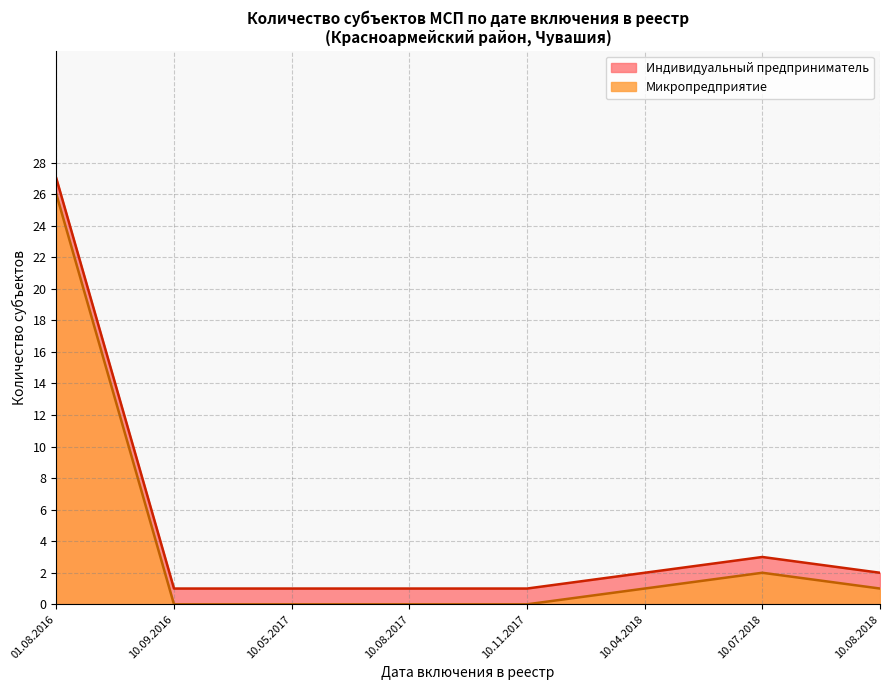

What is the highest value of the Микропредприятие series?

26